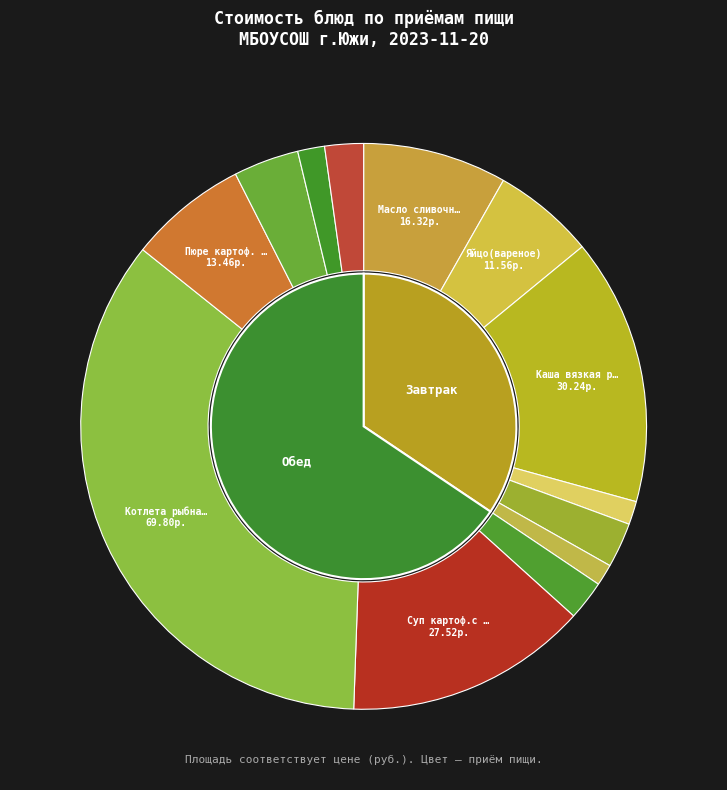

To the nearest percent, what percentage of the pie is Хлеб ржаной (обед)?

2%